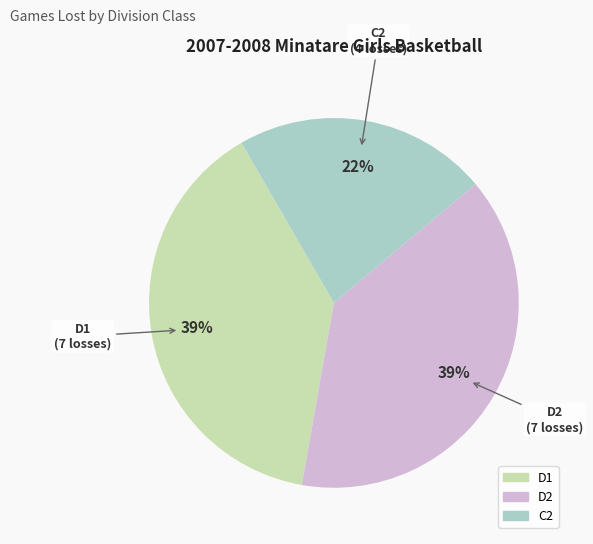

What is the ratio of the value at C2 to the value at D2?

0.6